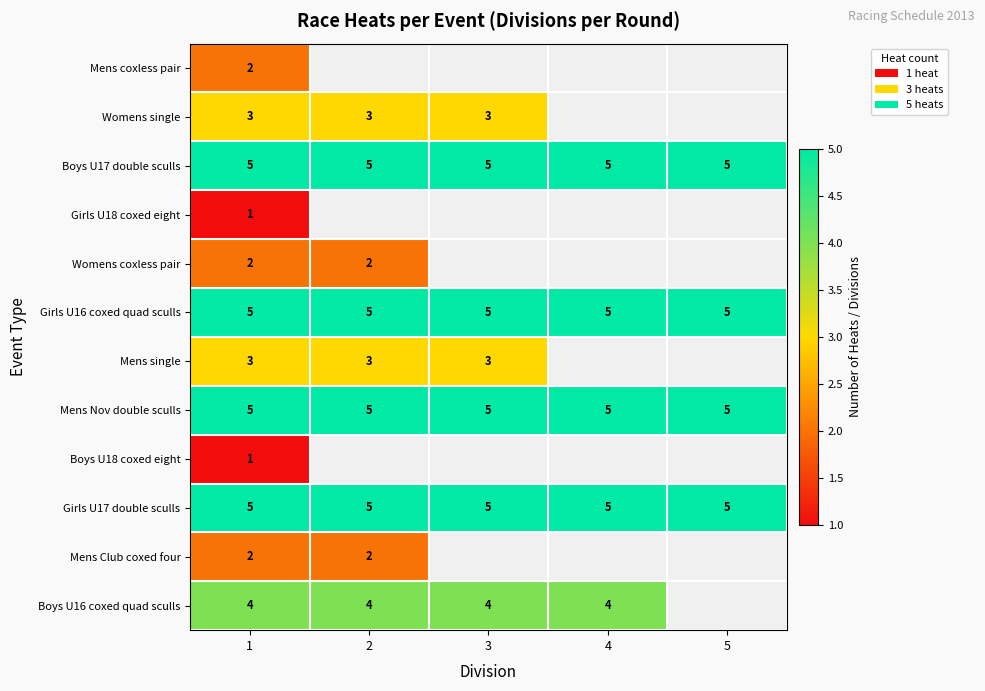

What is the highest value of the Mens Nov double sculls series?

5